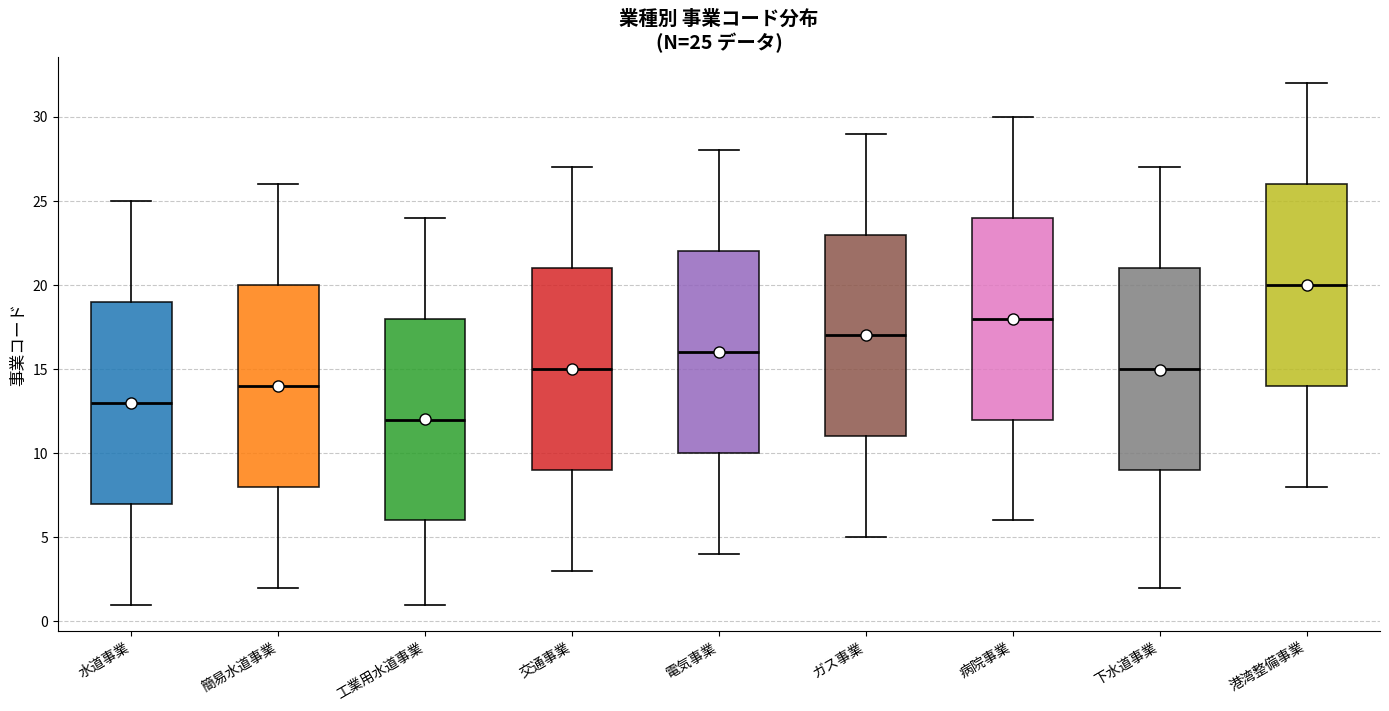

Which box's median line is the highest?

港湾整備事業